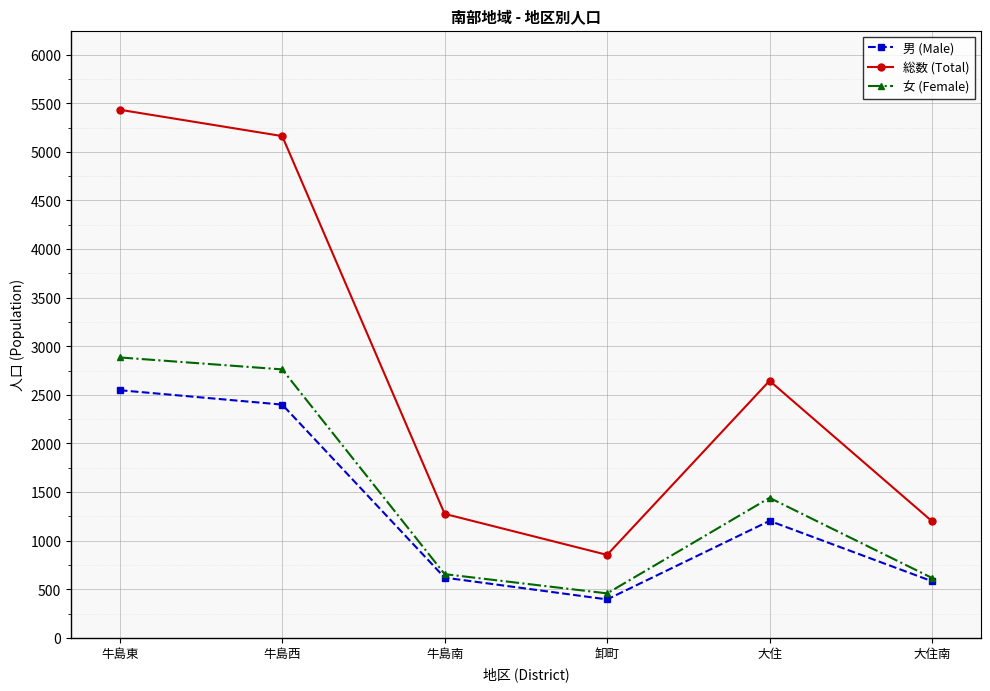

How many interior local peaks does the 男 (Male) series have?

1